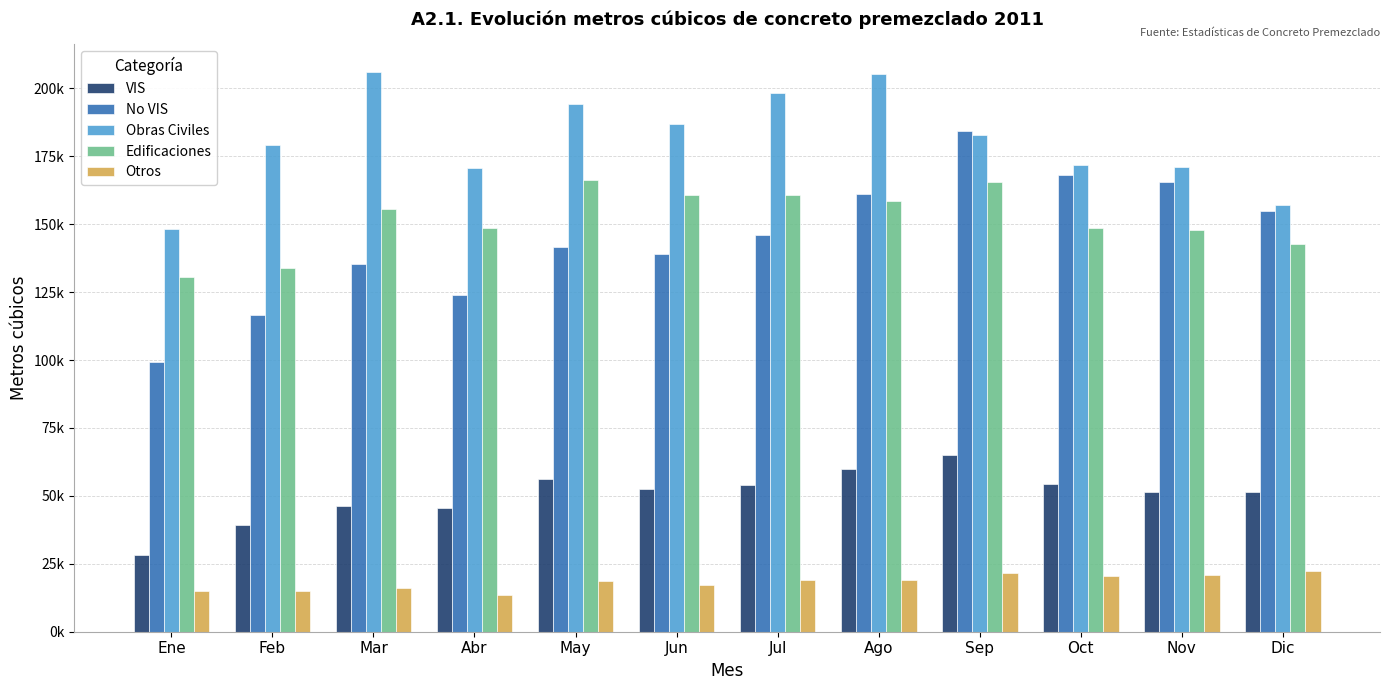

Reading left to right, transcribe all the data shown in this chart.

VIS: Ene=28371.6	Feb=39250.3	Mar=46254.7	Abr=45569.8	May=56122.9	Jun=52643.4	Jul=54099.0	Ago=59891.6	Sep=65094.5	Oct=54384.0	Nov=51543.5	Dic=51539.6
No VIS: Ene=99244.2	Feb=116549.0	Mar=135228.5	Abr=124046.7	May=141610.4	Jun=138993.6	Jul=146120.5	Ago=161211.8	Sep=184348.2	Oct=167930.9	Nov=165457.6	Dic=154963.9
Obras Civiles: Ene=148160.0	Feb=179139.6	Mar=206036.3	Abr=170513.6	May=194368.0	Jun=187039.0	Jul=198350.9	Ago=205243.2	Sep=183007.2	Oct=171839.5	Nov=171190.9	Dic=156946.2
Edificaciones: Ene=130699.5	Feb=133957.0	Mar=155624.7	Abr=148455.3	May=166421.2	Jun=160664.2	Jul=160768.3	Ago=158525.7	Sep=165693.6	Oct=148718.3	Nov=147860.1	Dic=142875.3
Otros: Ene=15115.7	Feb=14848.5	Mar=16099.5	Abr=13387.4	May=18532.5	Jun=17312.8	Jul=19187.1	Ago=19101.4	Sep=21543.8	Oct=20343.4	Nov=20984.4	Dic=22421.9